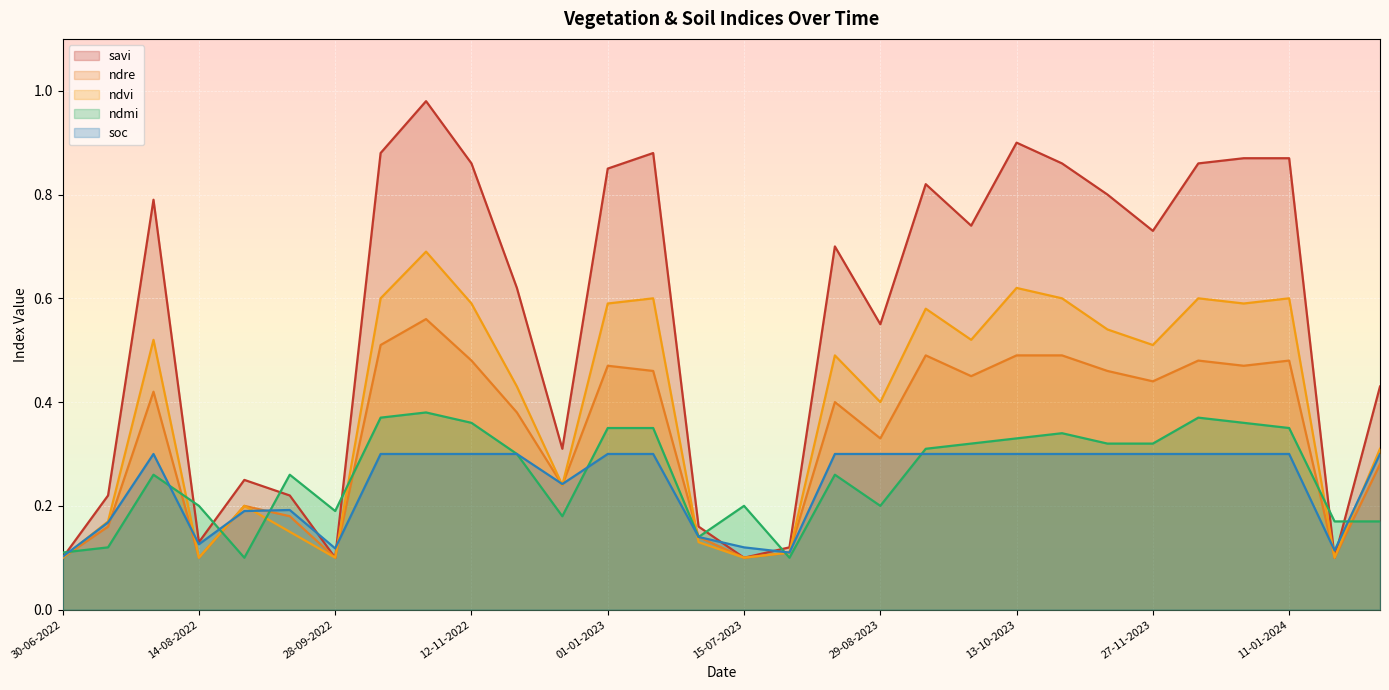

How many lines are shown in the chart?

5